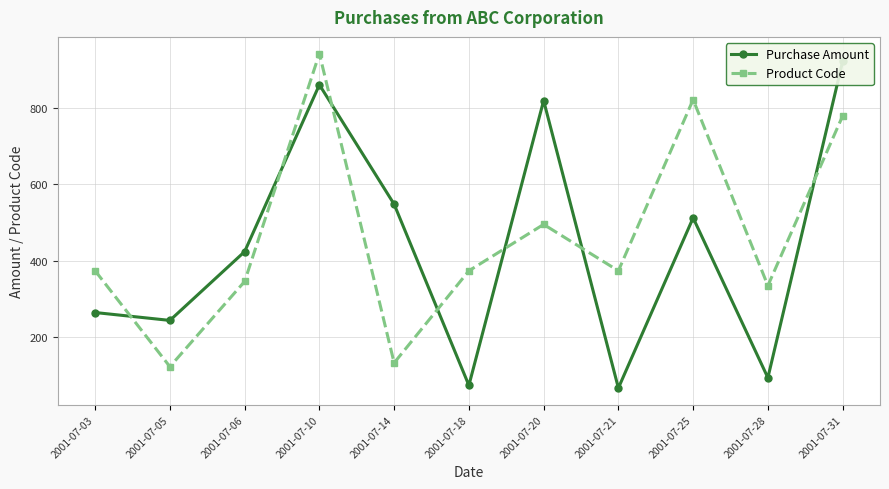

True or false: Purchase Amount has more than 1 interior local peaks.

True